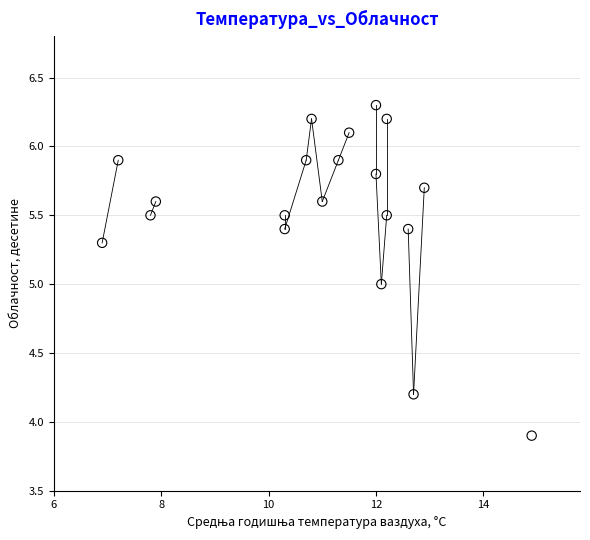

What is the range of X values (max minus min)?

8.0